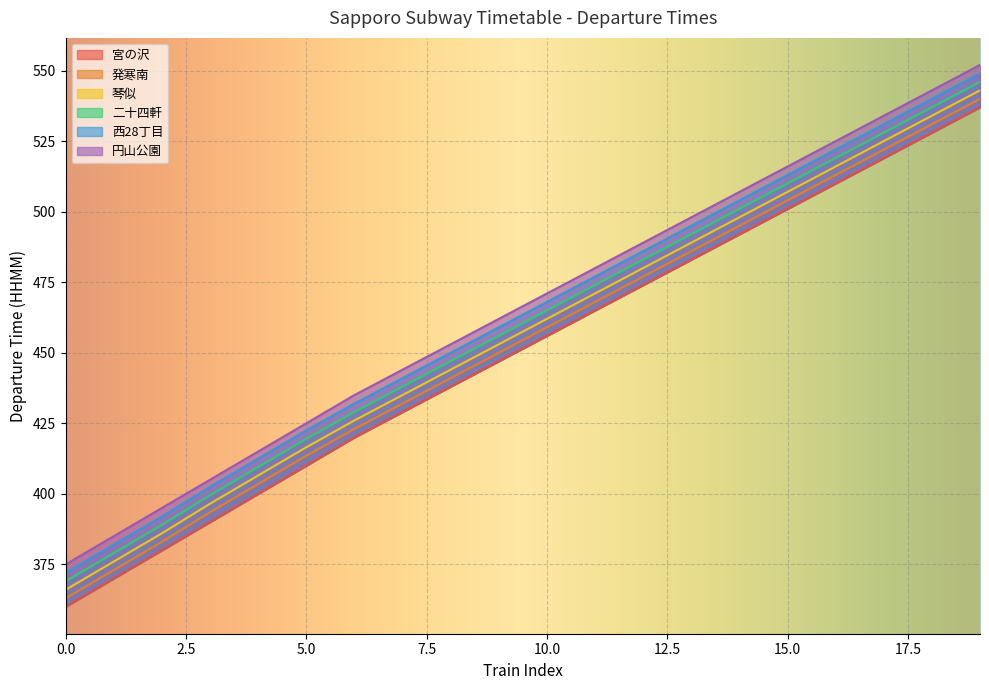

At which category is the sum across all series the highest?

19